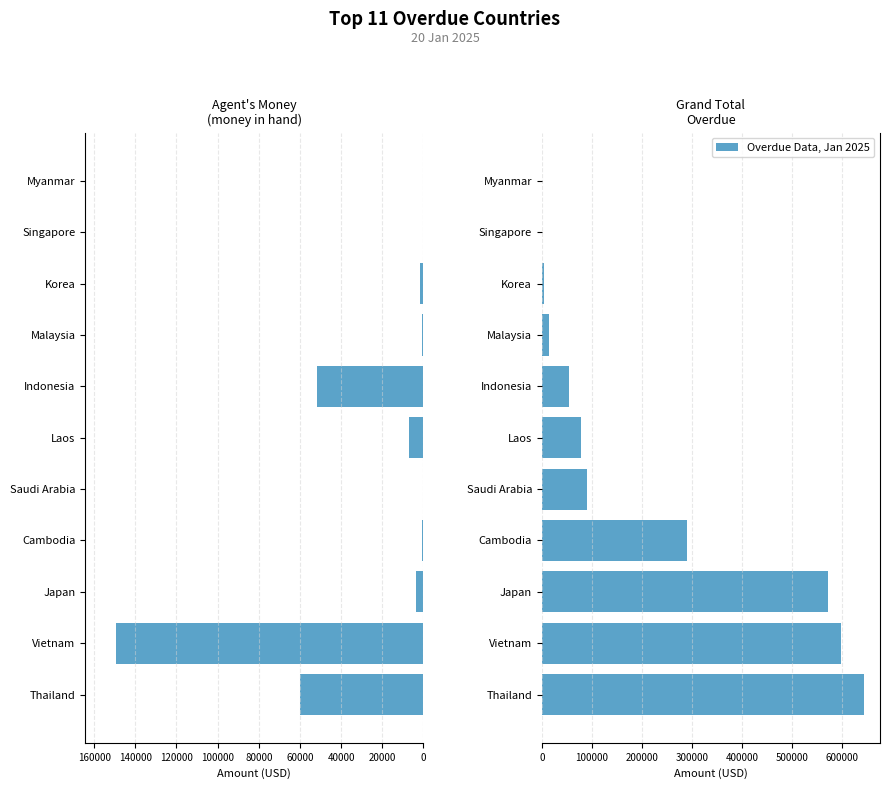

Is it true that Agent's money (money in hand) equals 46994.4 at Singapore?

False